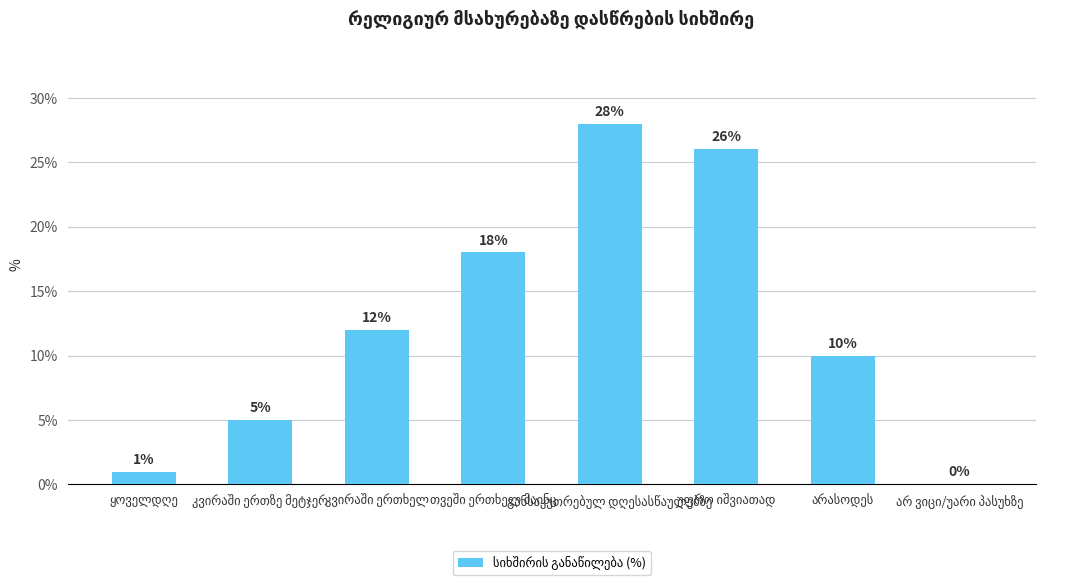

What is the sum of all values?

100